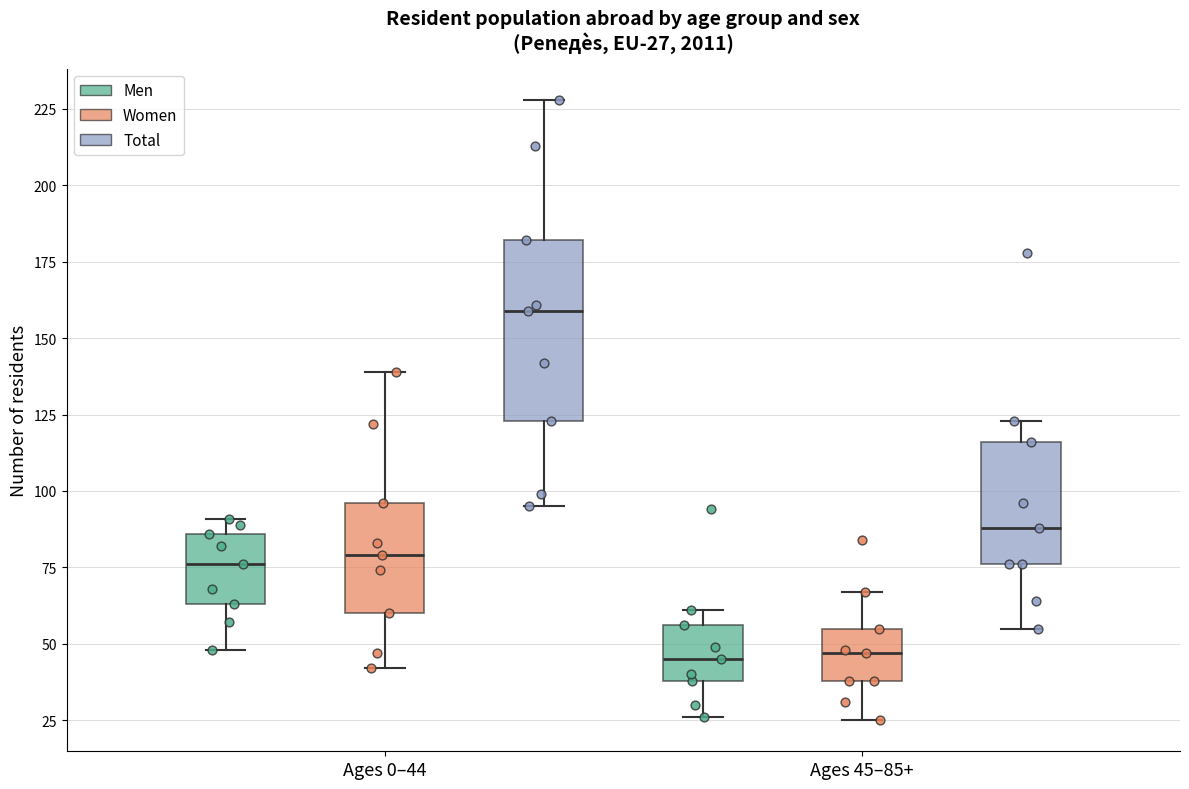

Which box is the tallest, from its lower edge to its upper edge?

Ages 0–44 (Total)